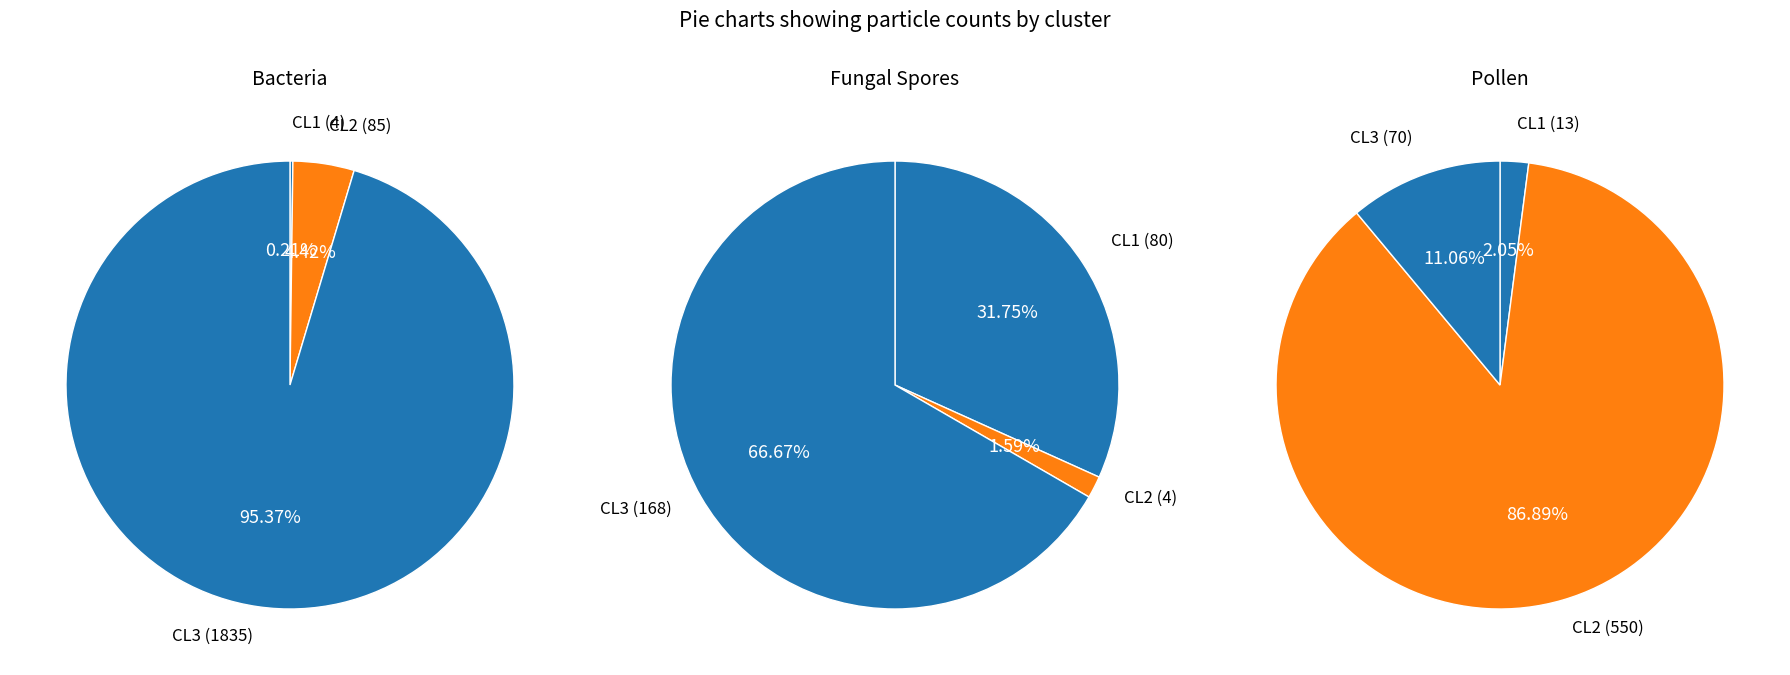

Rank the categories by pollen value from lowest to highest.

CL1, CL3, CL2